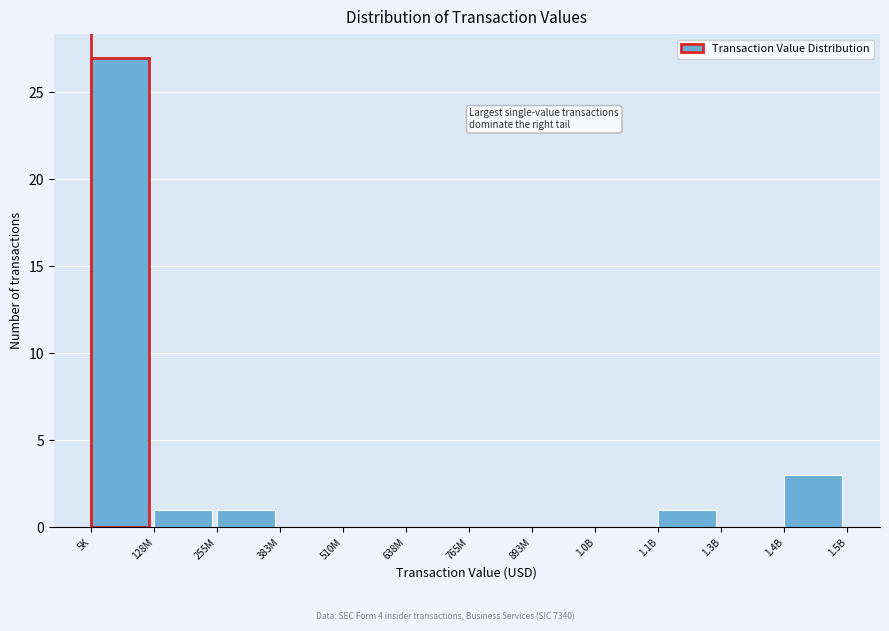

Reading left to right, list all the values displayed in this chart.

5K=27	128M=1	255M=1	383M=0	510M=0	638M=0	765M=0	893M=0	1.0B=0	1.1B=1	1.3B=0	1.4B=3